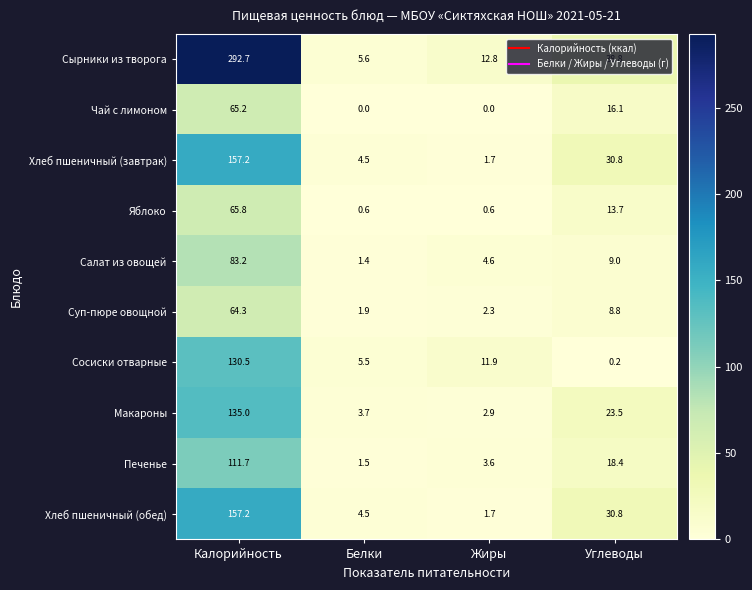

What is the sum of the Суп-пюре овощной values at Калорийность and Жиры?

66.6